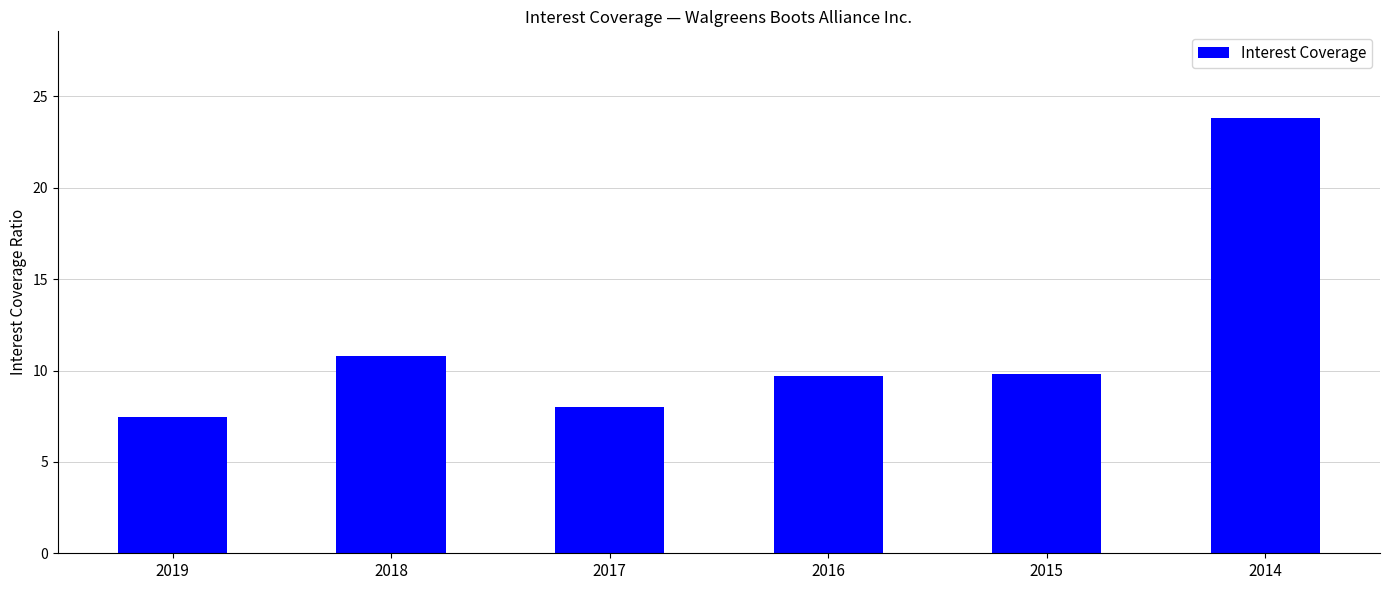

What is the change in value from 2019 to 2016?

+2.2